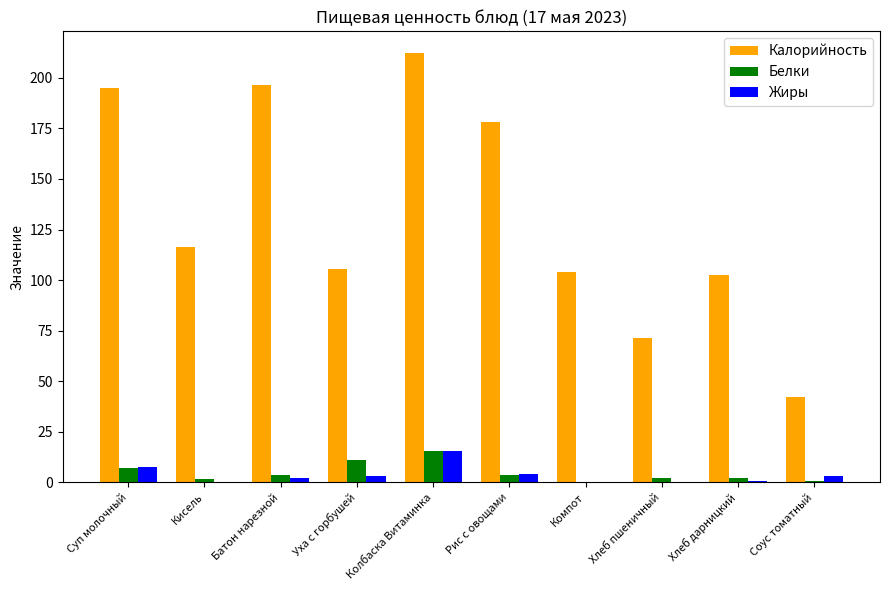

Which series changed the most between Суп молочный and Соус томатный?

Калорийность